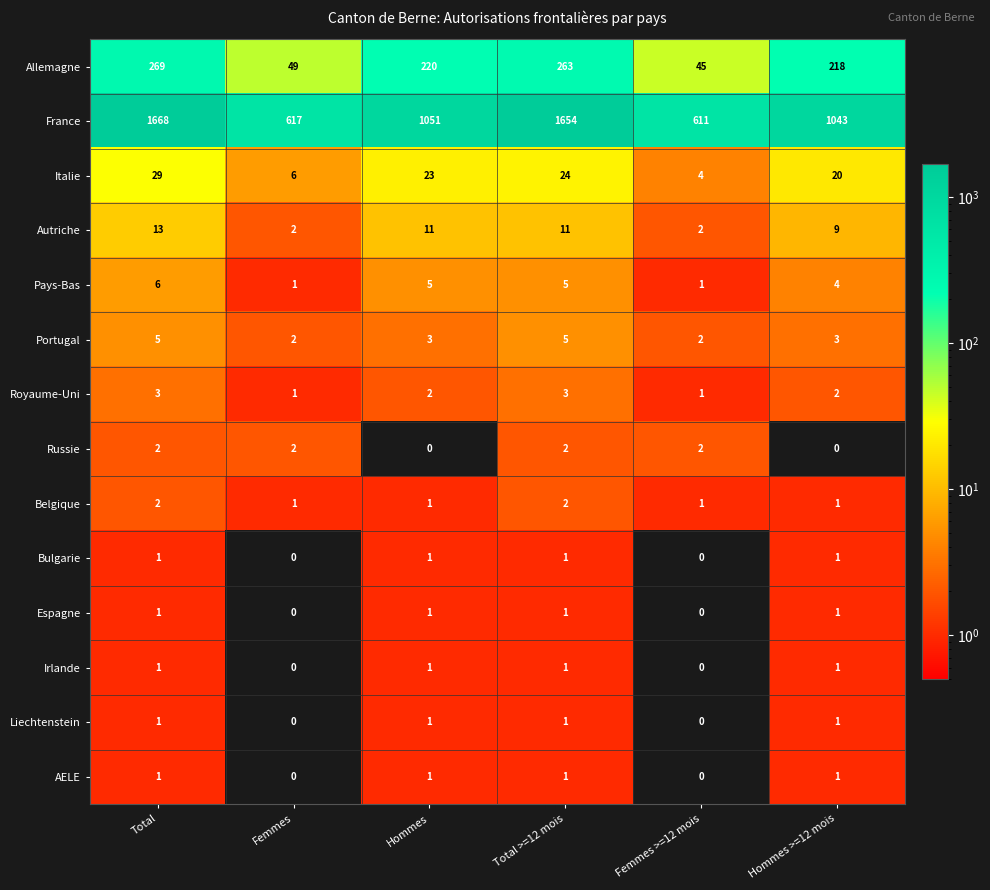

Rank the categories by France value from highest to lowest.

Total, Total >=12 mois, Hommes, Hommes >=12 mois, Femmes, Femmes >=12 mois